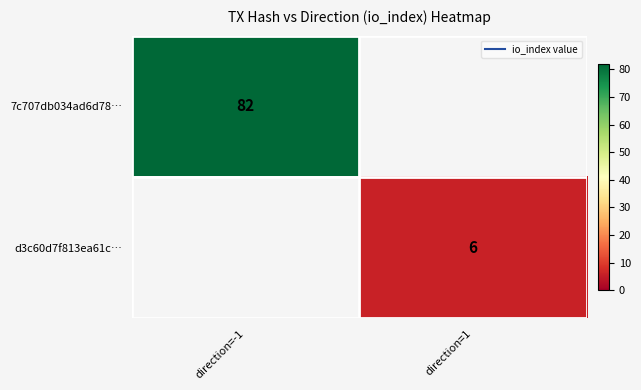

At which label does d3c60d7f813ea61c… reach its minimum?

direction=-1